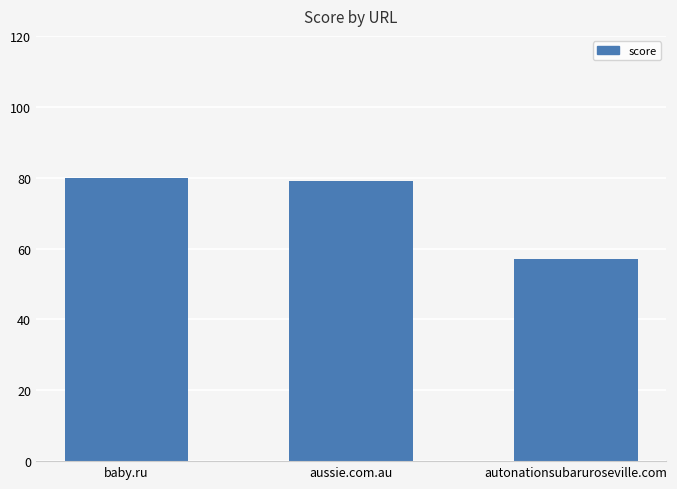

Does the chart contain stacked bars?

No